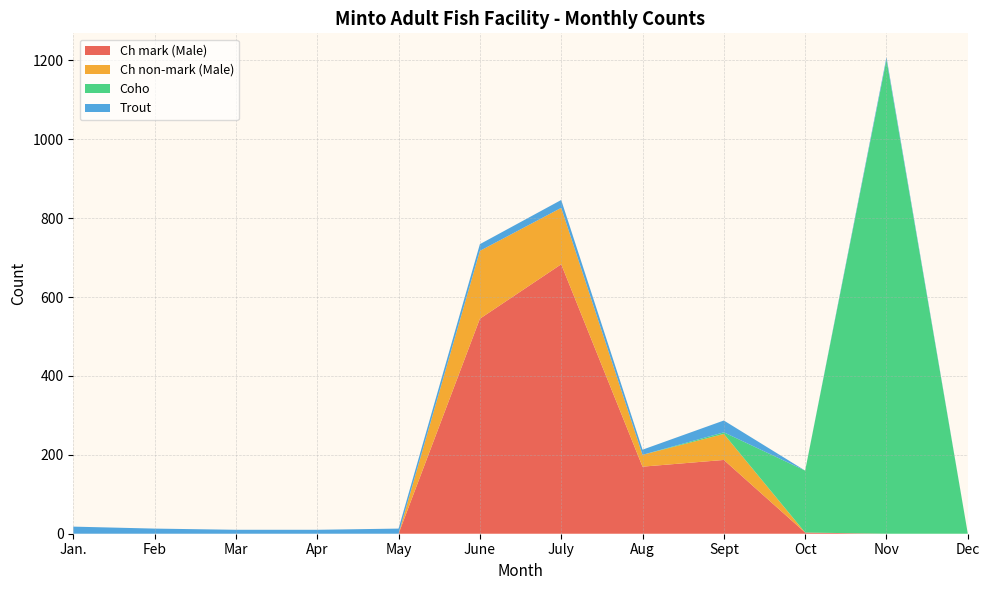

Reading left to right, what are all the values shown in this chart?

Ch mark (Male): Jan.=0	Feb=0	Mar=0	Apr=0	May=0	June=545	July=683	Aug=170	Sept=187	Oct=3	Nov=0	Dec=0
Ch non-mark (Male): Jan.=0	Feb=0	Mar=0	Apr=0	May=0	June=172	July=143	Aug=30	Sept=66	Oct=0	Nov=0	Dec=0
Coho: Jan.=0	Feb=0	Mar=0	Apr=0	May=0	June=0	July=0	Aug=0	Sept=4	Oct=157	Nov=1202	Dec=0
Trout: Jan.=18	Feb=13	Mar=10	Apr=10	May=13	June=17	July=20	Aug=13	Sept=30	Oct=0	Nov=6	Dec=0